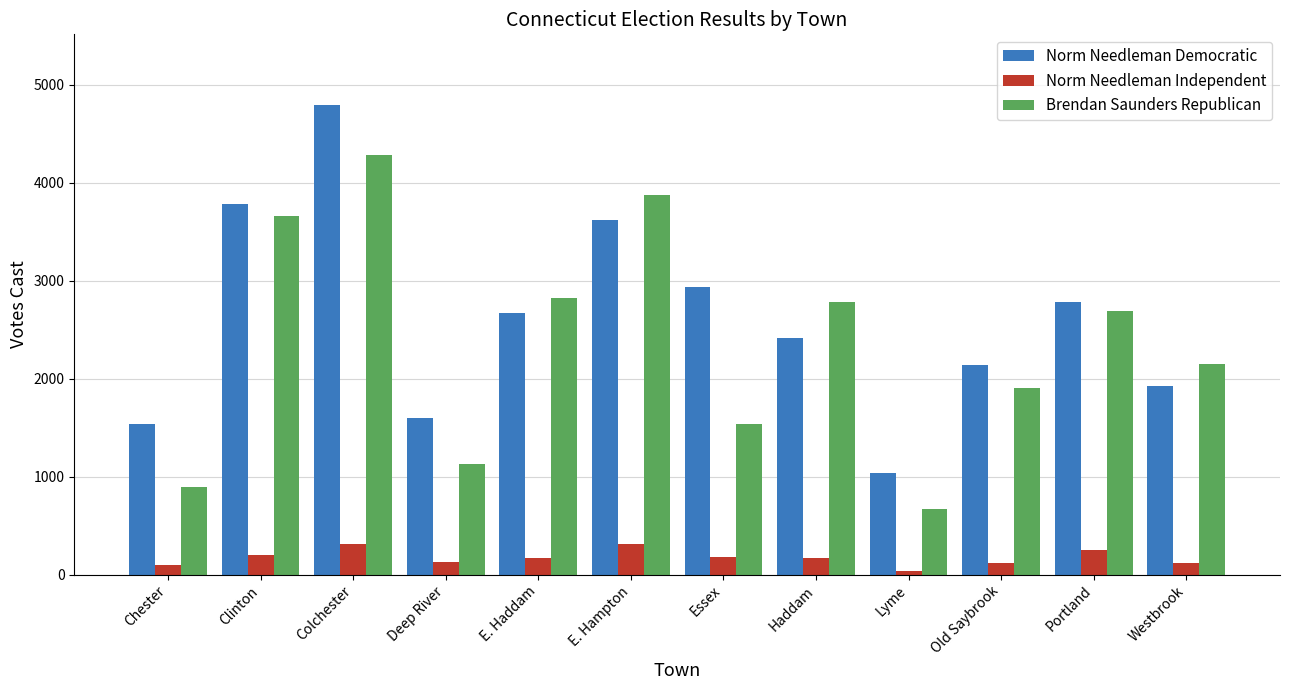

List the series in order of their peak value, highest first.

Norm Needleman Democratic, Brendan Saunders Republican, Norm Needleman Independent